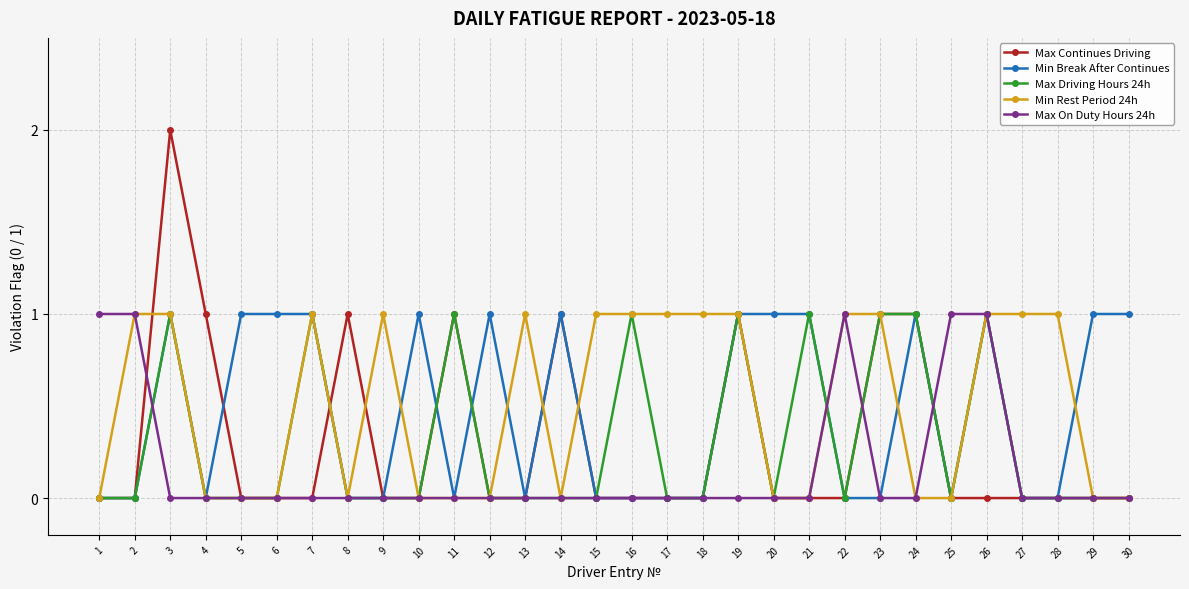

At which category is the sum across all series the highest?

3